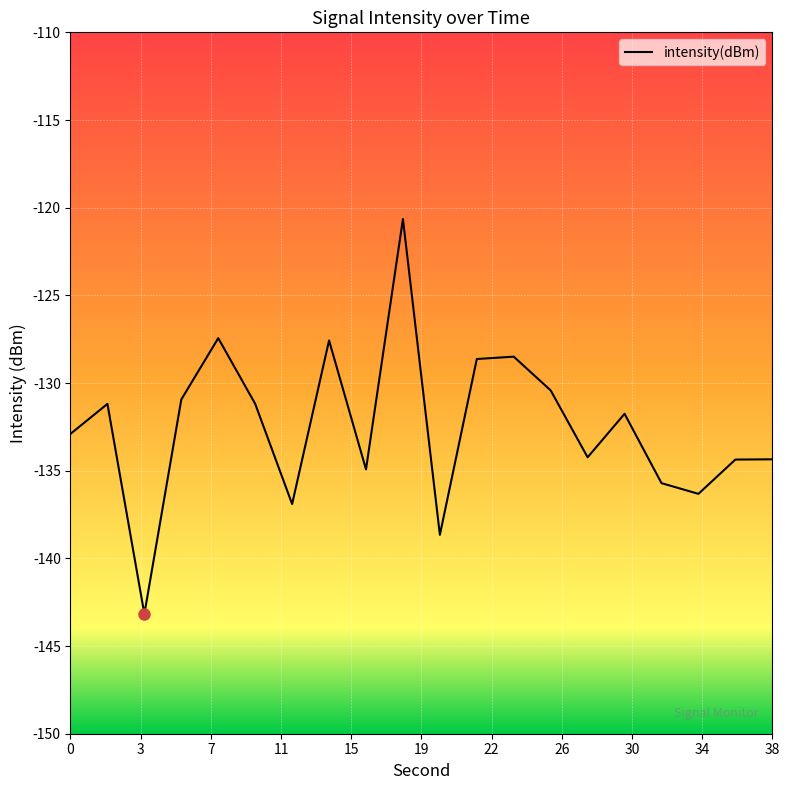

What is the difference between the maximum and minimum values?

22.5